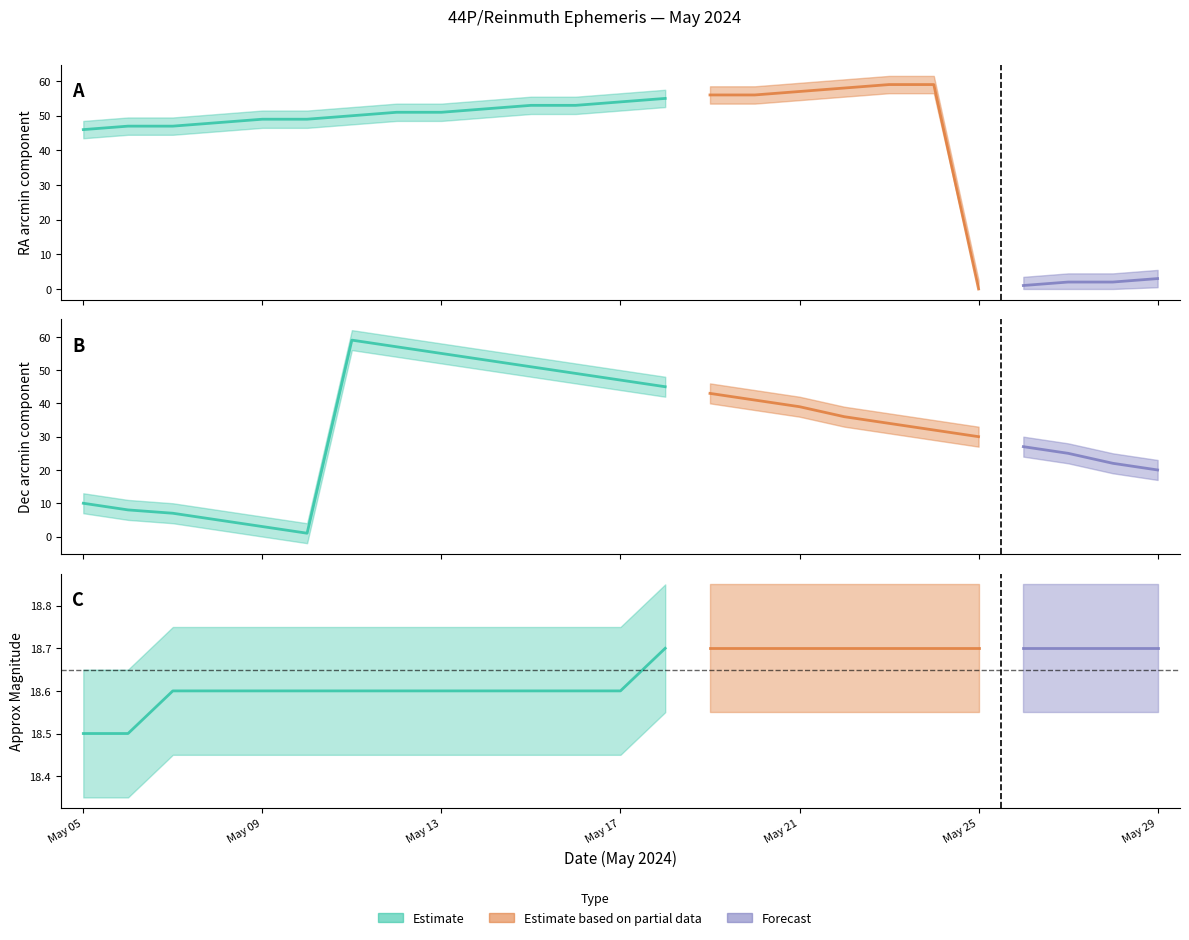

At May 26, list the series in order from largest to smallest.

Dec_min (arcmin component), Approx_Mag, RA_min (arcmin component)